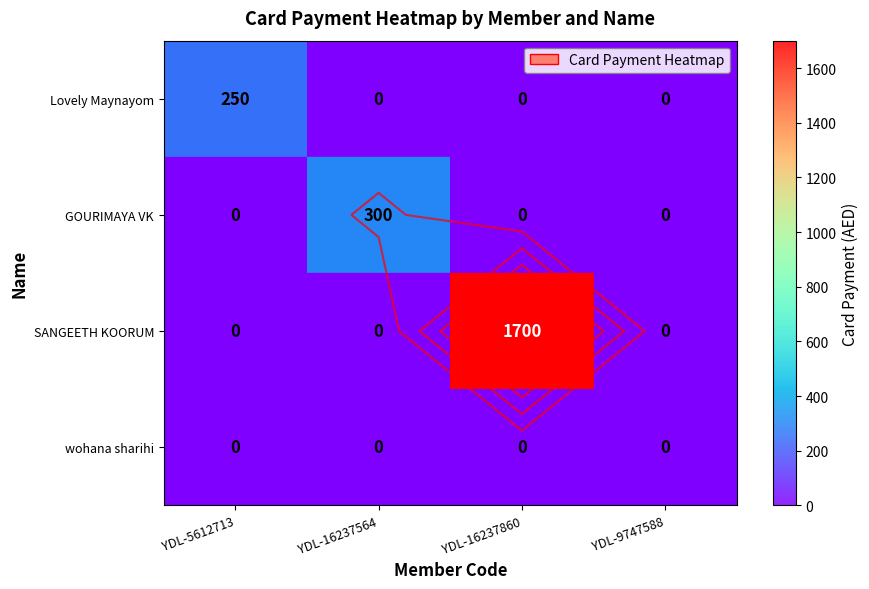

What is the average value of the GOURIMAYA VK series?

75